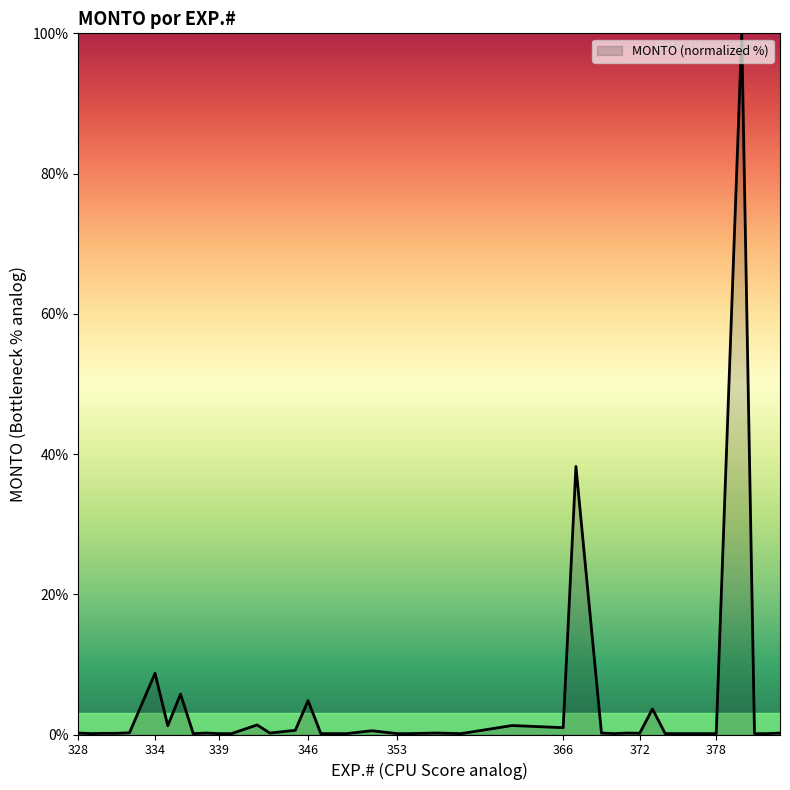

What is the smallest value displayed?

0.1